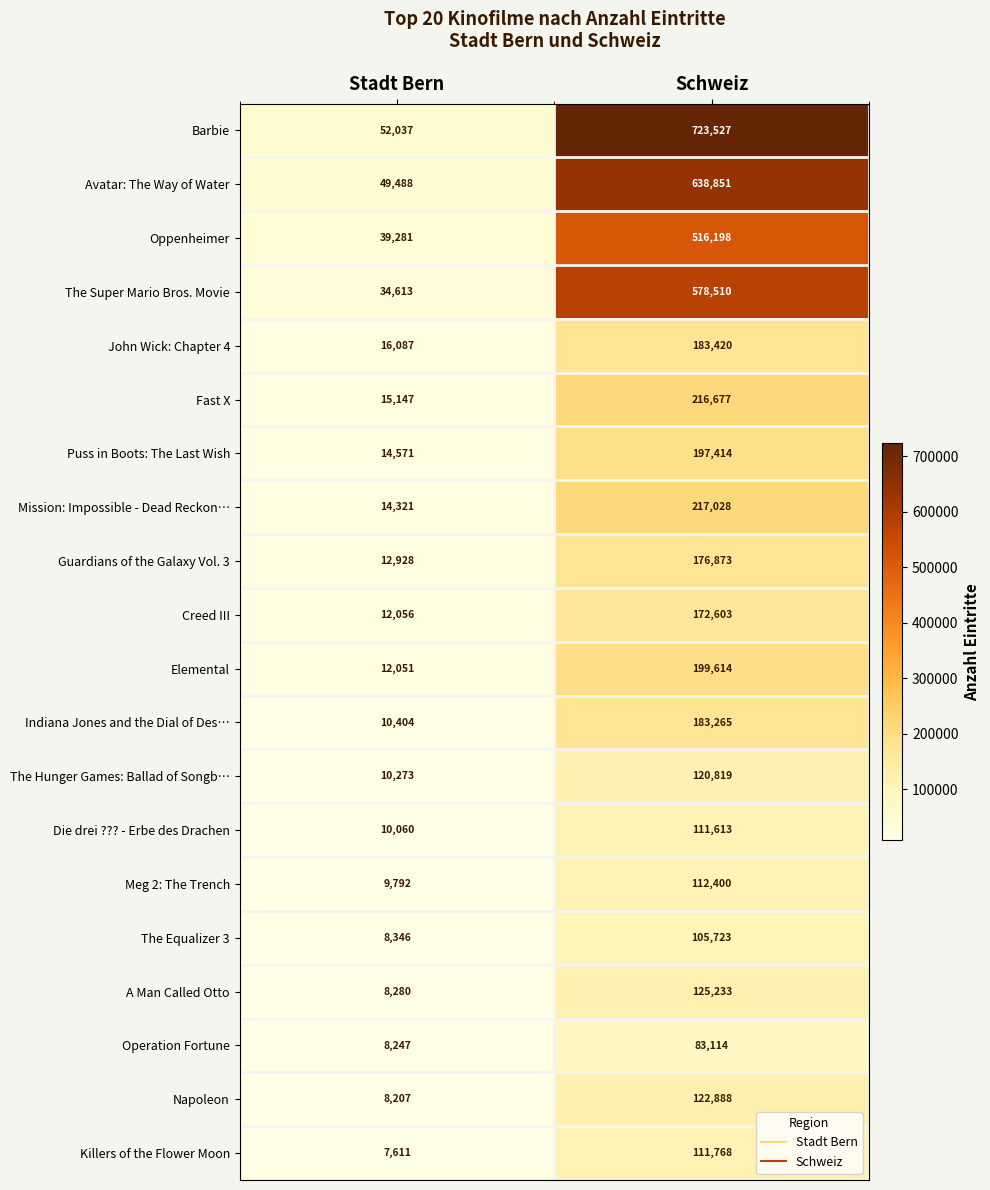

Which series changed the most between Stadt Bern and Schweiz?

Barbie